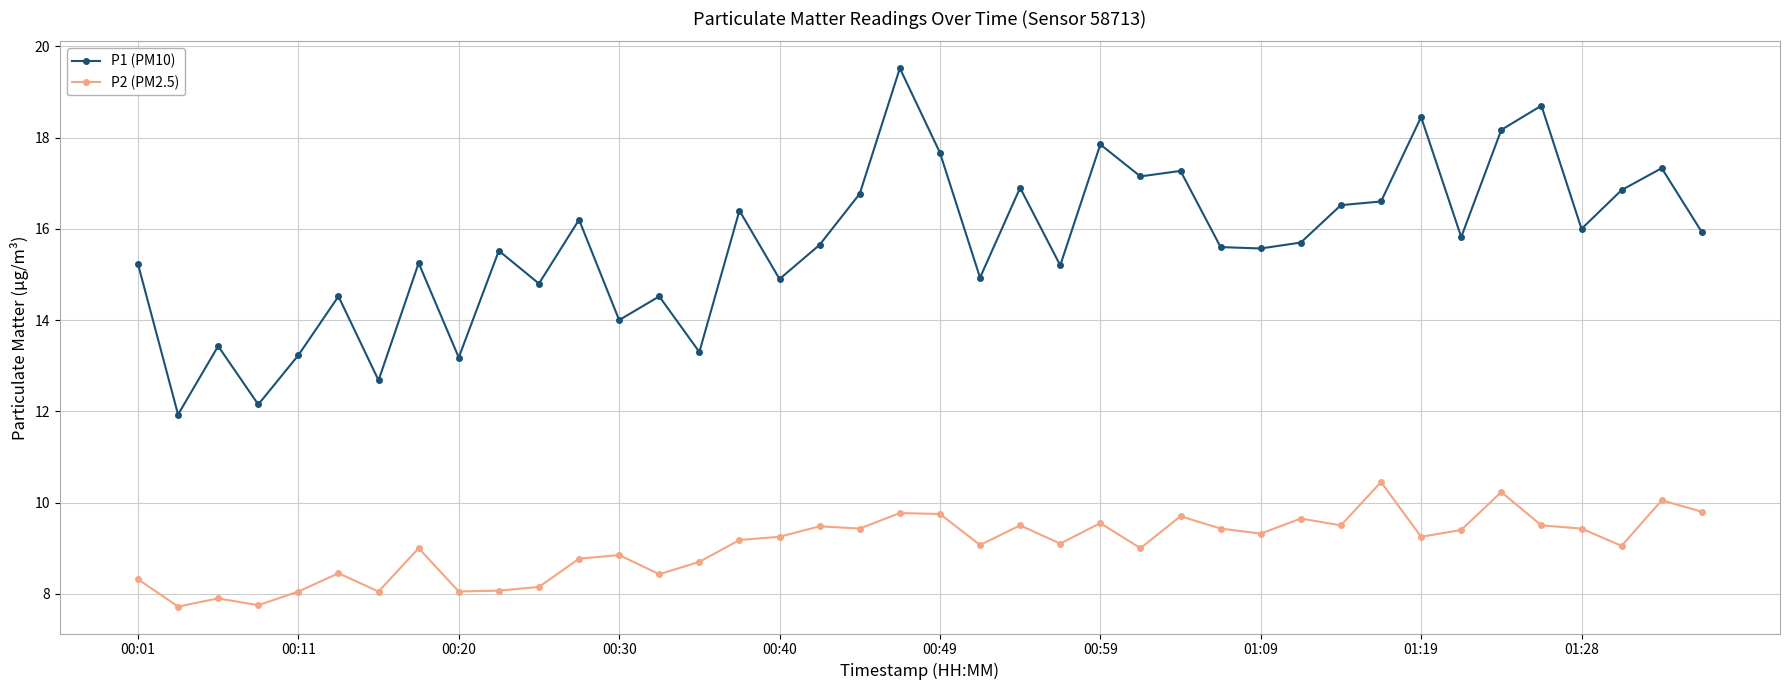

True or false: P1 (PM10) and P2 (PM2.5) cross at least once.

False